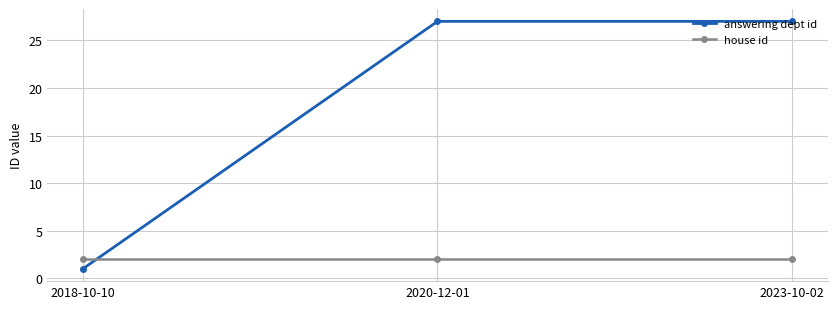

Does the chart display data point markers on the line(s)?

Yes